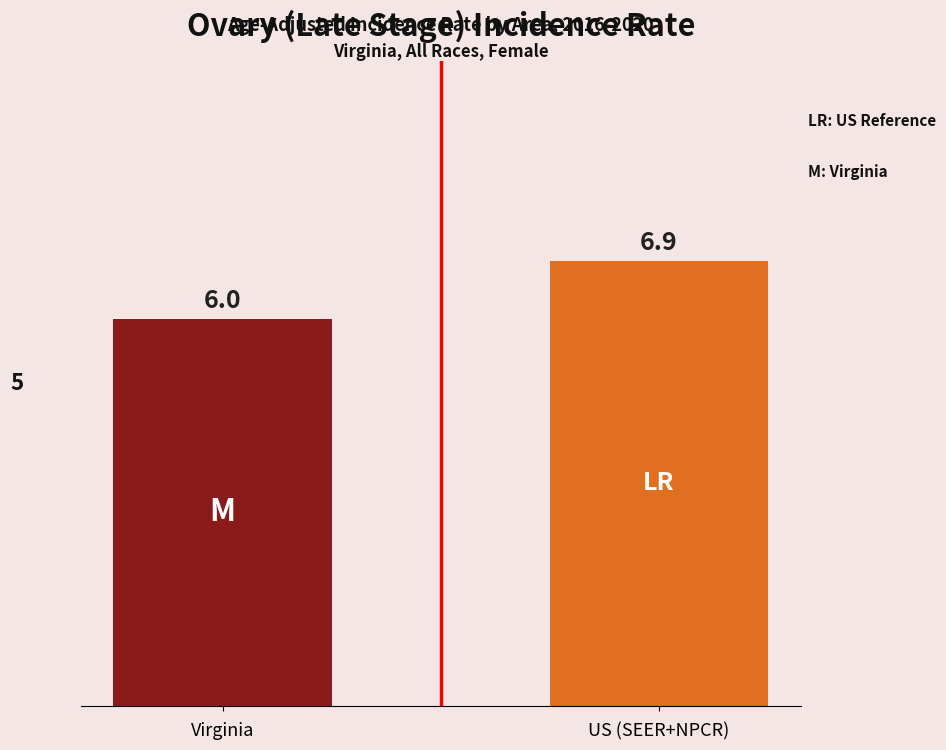

How many bars are there in total?

2